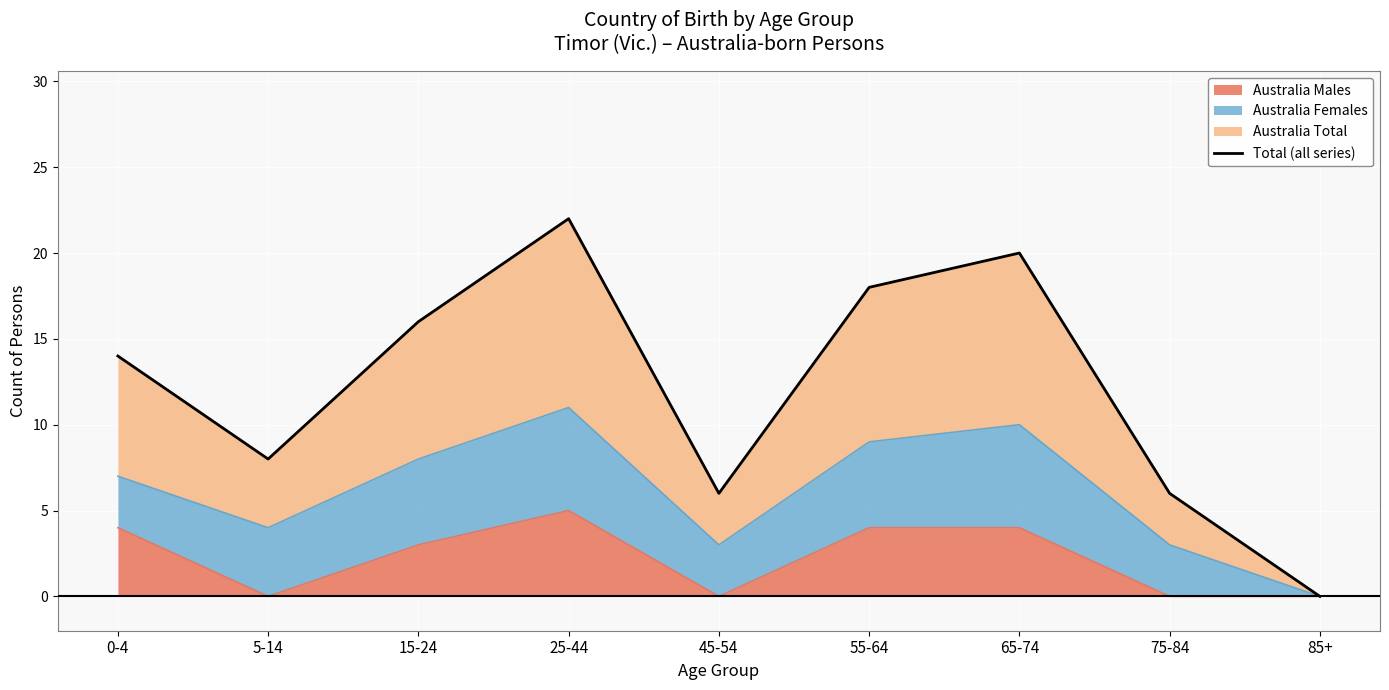

At which category does the data reach its first local valley?

5-14